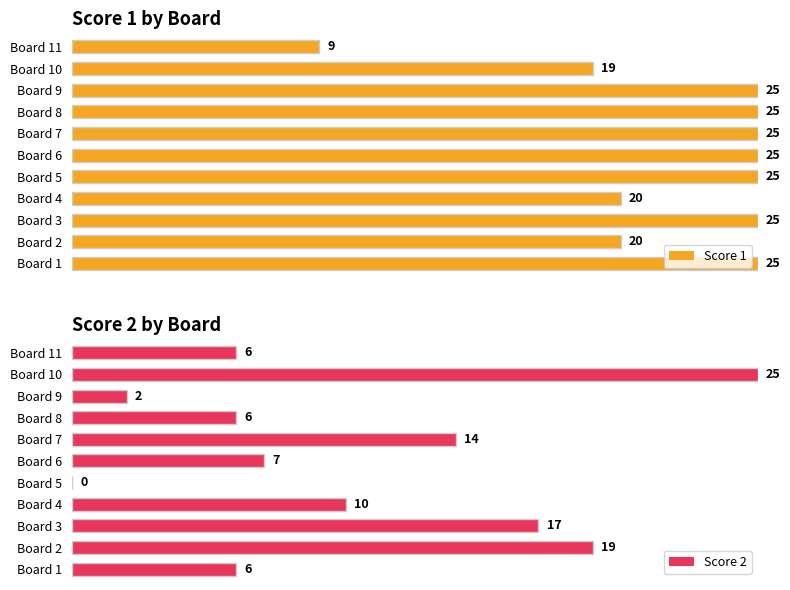

Which series has the largest range (max minus min)?

Score 2